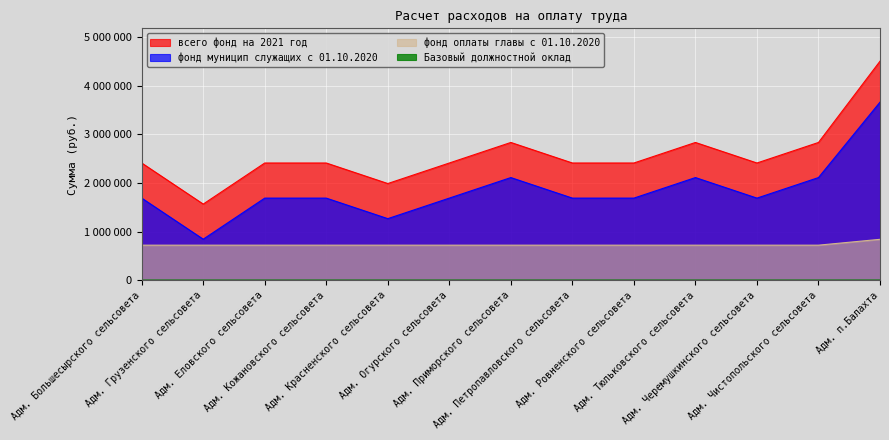

Rank the series at Адм. Ровненского сельсовета from lowest to highest value.

Базовый должностной оклад, фонд оплаты главы с 01.10.2020, фонд муницип служащих с 01.10.2020, всего фонд на 2021 год